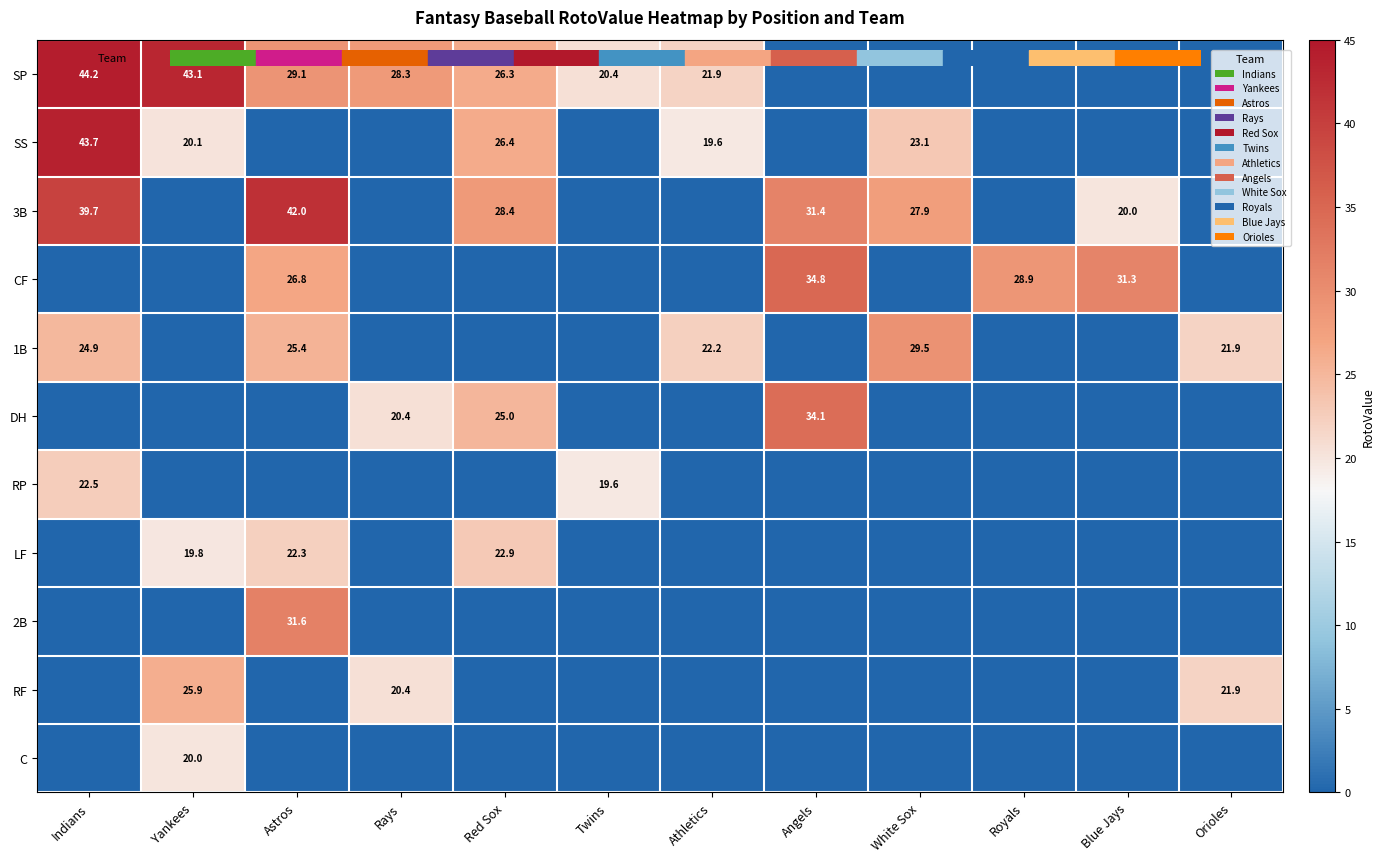

At which category is the sum across all series the highest?

Astros